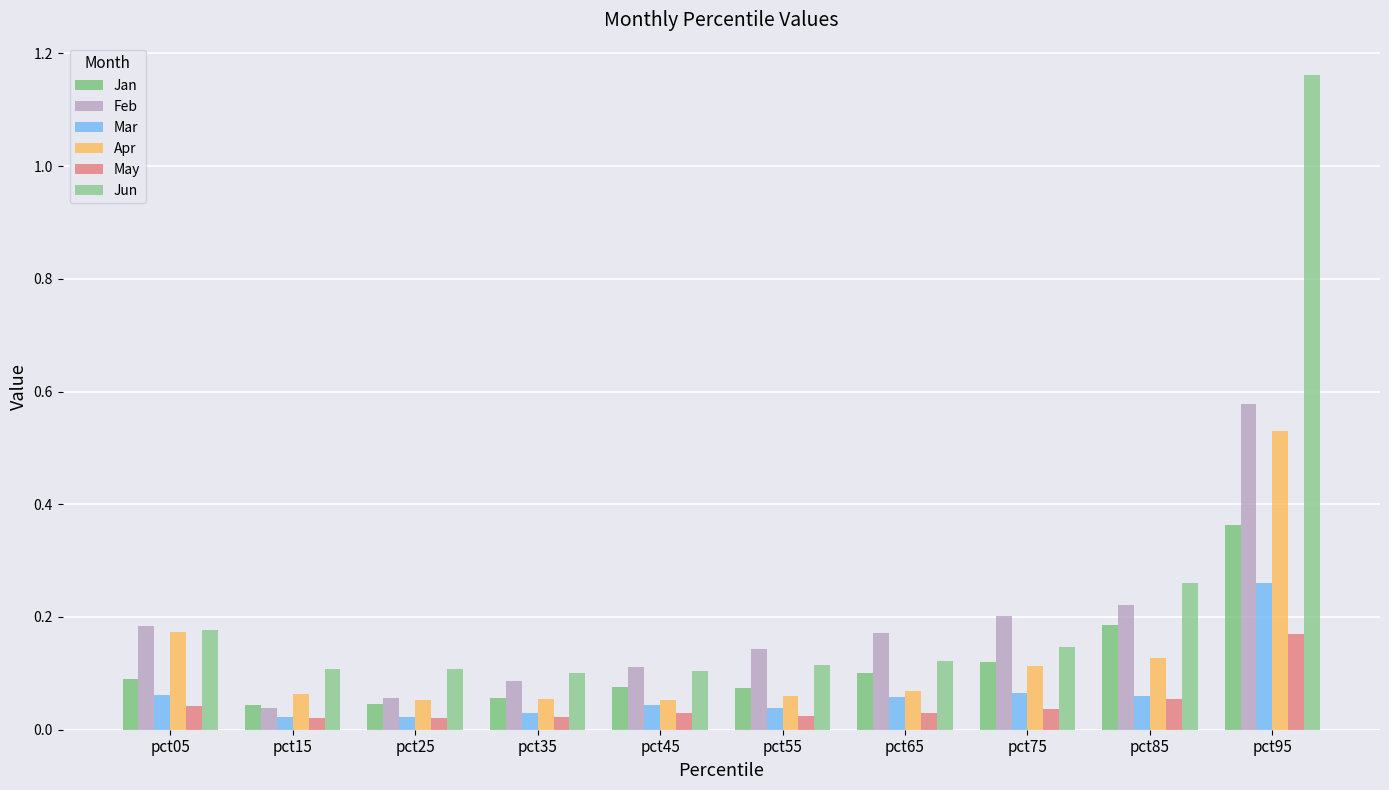

How many bars are there in each group?

6